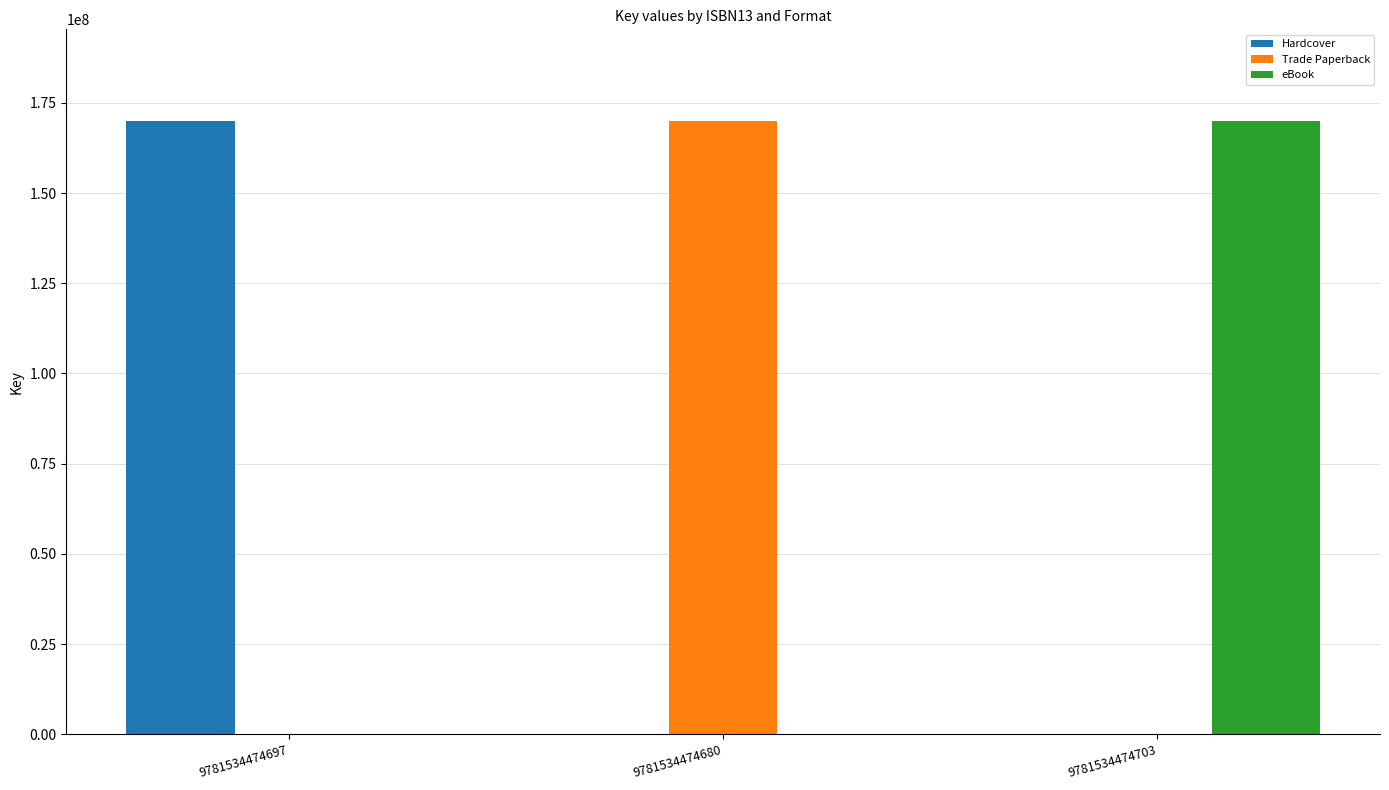

How many values in the Trade Paperback series exceed 0?

1